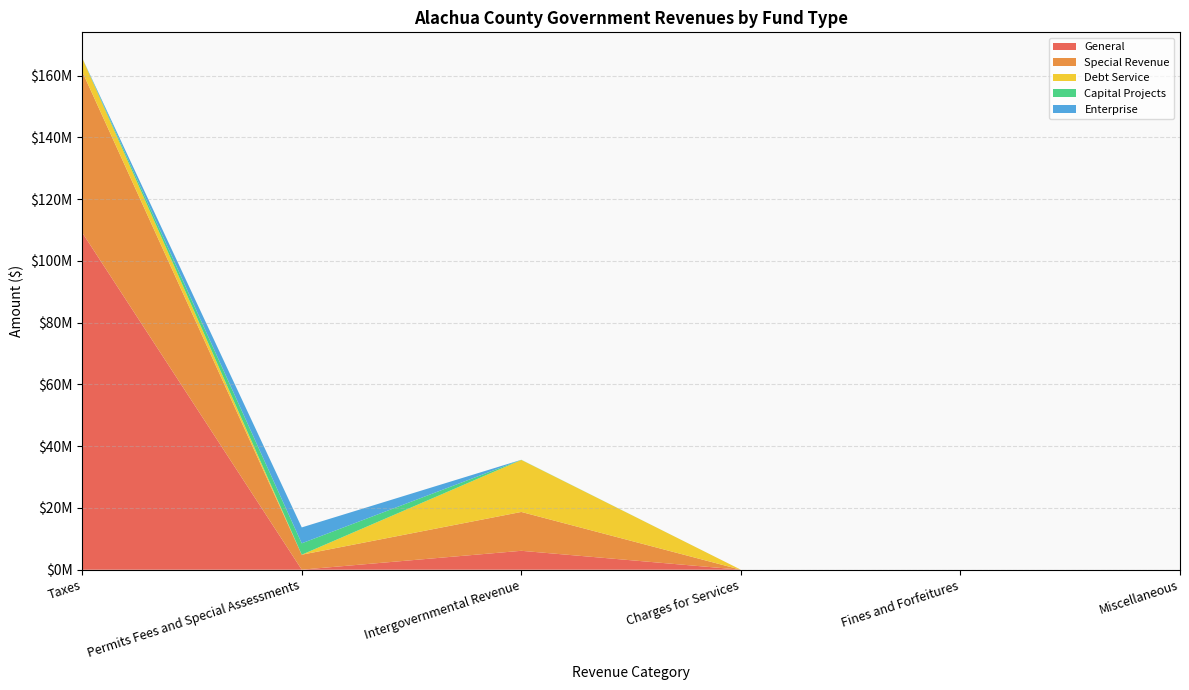

Reading left to right, list all the values displayed in this chart.

General: Taxes=109151877	Permits Fees and Special Assessments=21541	Intergovernmental Revenue=6124940	Charges for Services=0	Fines and Forfeitures=0	Miscellaneous=0
Special Revenue: Taxes=52158012	Permits Fees and Special Assessments=4839586	Intergovernmental Revenue=12578361	Charges for Services=0	Fines and Forfeitures=0	Miscellaneous=0
Debt Service: Taxes=4381259	Permits Fees and Special Assessments=0	Intergovernmental Revenue=16831778	Charges for Services=0	Fines and Forfeitures=0	Miscellaneous=0
Capital Projects: Taxes=663	Permits Fees and Special Assessments=3686860	Intergovernmental Revenue=50982	Charges for Services=0	Fines and Forfeitures=0	Miscellaneous=0
Enterprise: Taxes=0	Permits Fees and Special Assessments=5150086	Intergovernmental Revenue=0	Charges for Services=0	Fines and Forfeitures=0	Miscellaneous=0